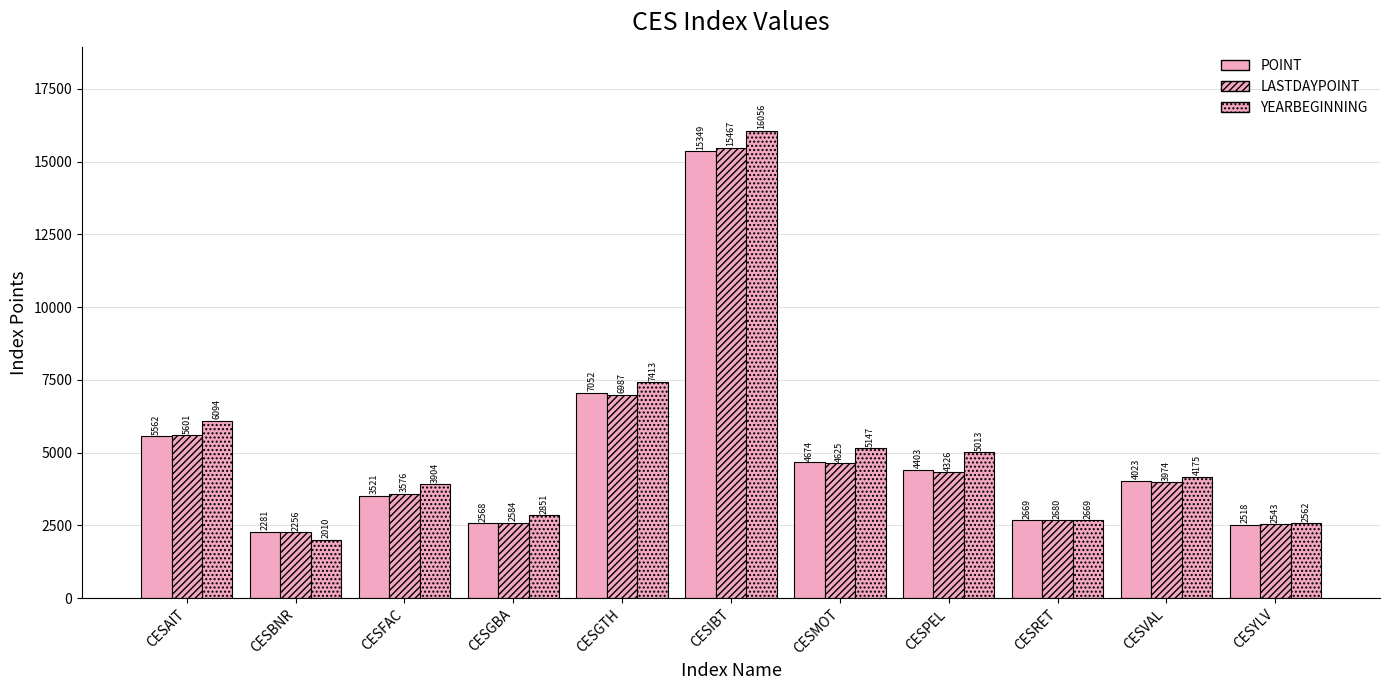

Which series has the widest spread of values?

YEARBEGINNING